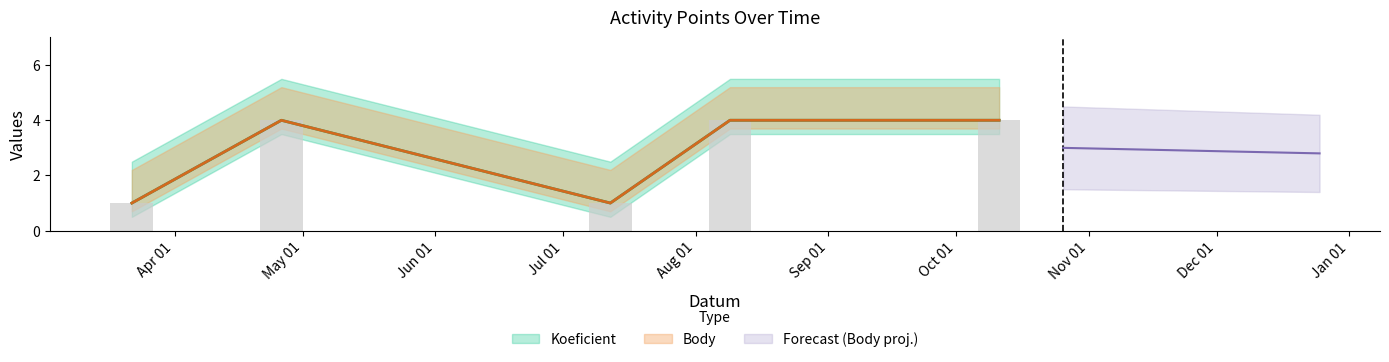

What is the difference between the second highest and minimum values in the Body series?

3